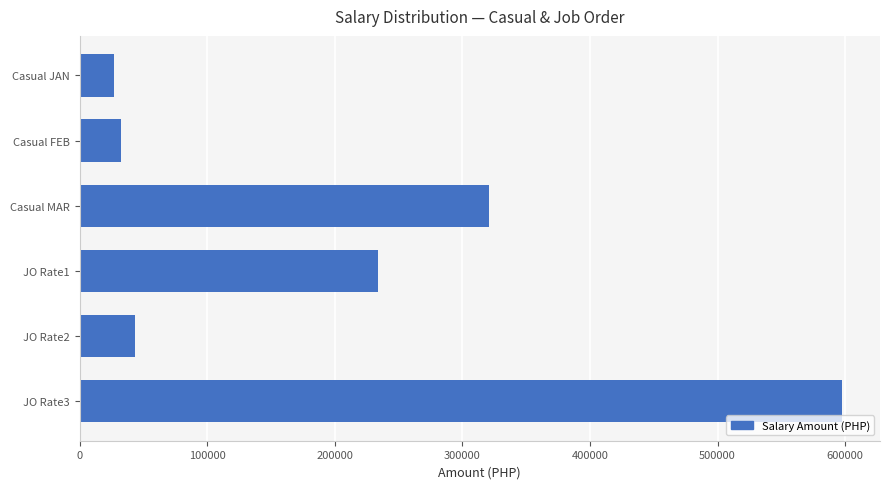

Rank the categories by value from highest to lowest.

JO Rate3, Casual MAR, JO Rate1, JO Rate2, Casual FEB, Casual JAN